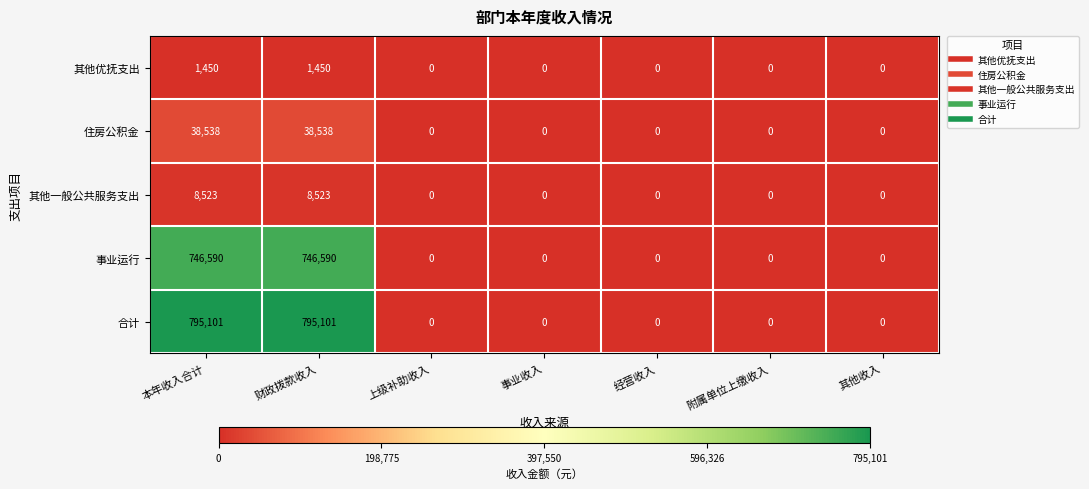

What is the greatest value displayed?

795101